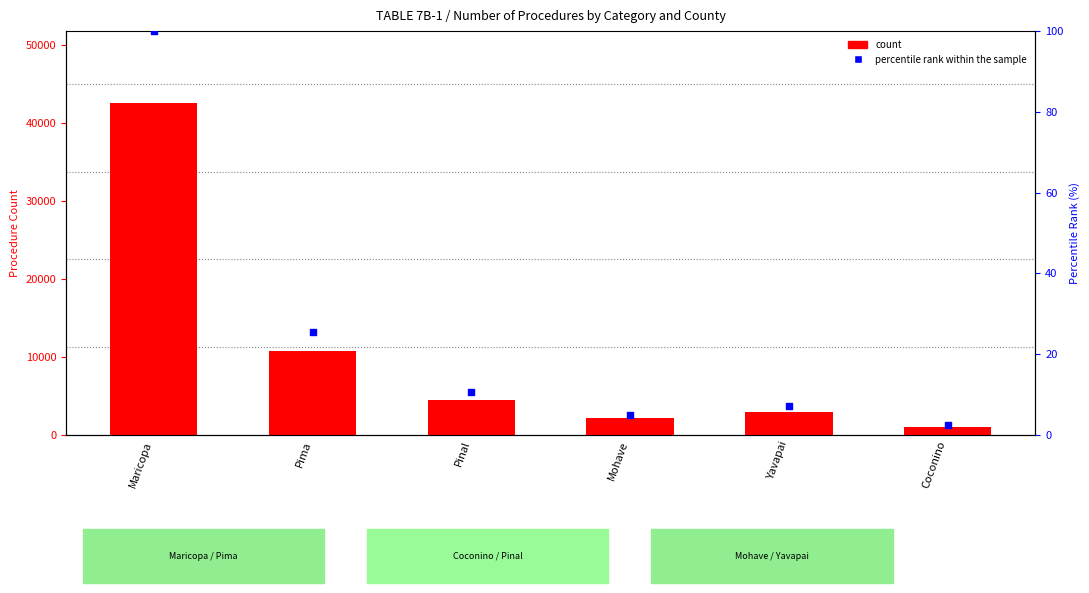

Which series contains the lowest Y value?

percentile rank within the sample